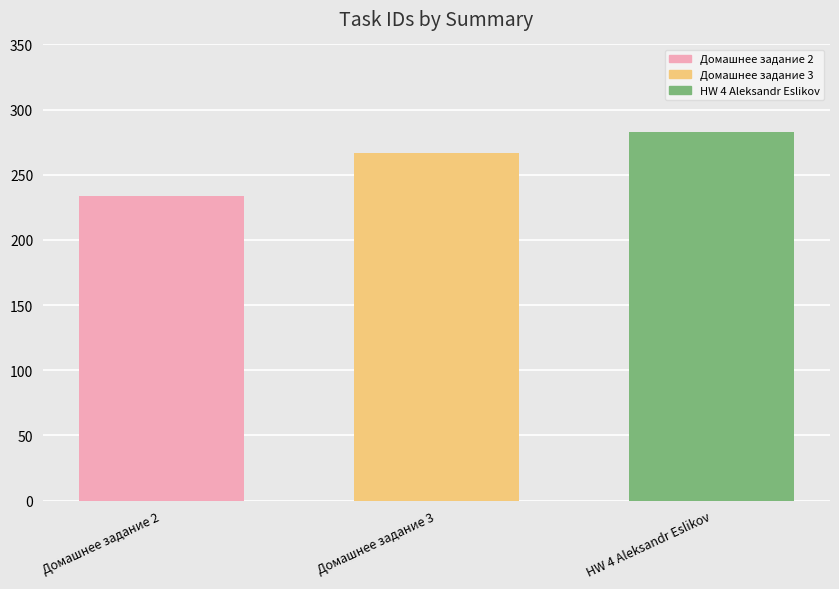

What is the maximum value shown in the chart?

283